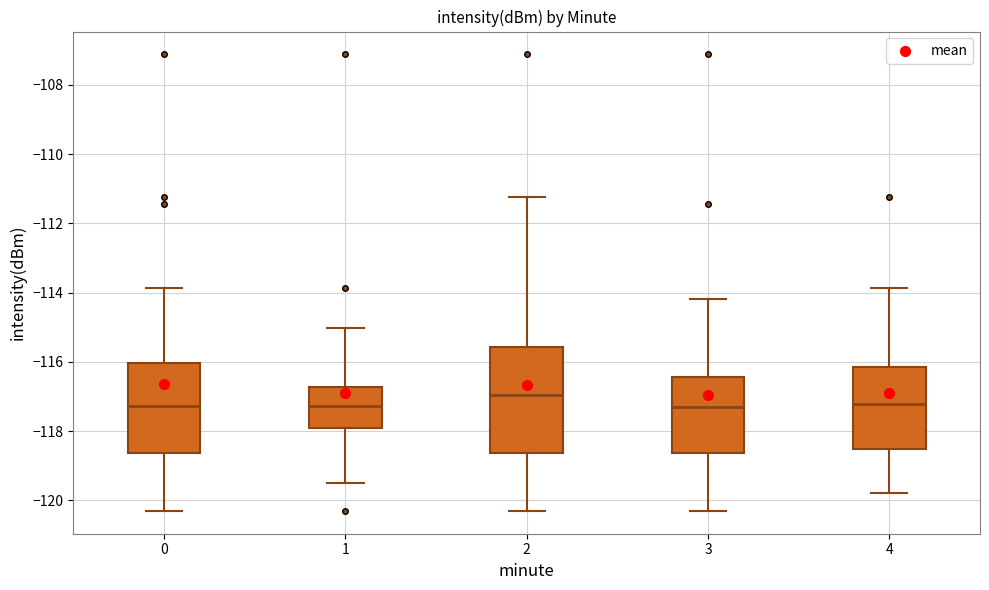

Reading left to right, read every box against the y-axis: the position of its median line, the range the box covers, and the ends of its whiskers. The values are not printed on the chart, so give them approximately, as read against the axis.

0: median -117.2, box -118.6 to -116.0, whiskers -120.4 to -113.8
1: median -117.2, box -118.0 to -116.8, whiskers -119.6 to -115.0
2: median -117.0, box -118.6 to -115.6, whiskers -120.4 to -111.2
3: median -117.2, box -118.6 to -116.4, whiskers -120.4 to -114.2
4: median -117.2, box -118.6 to -116.2, whiskers -119.8 to -113.8